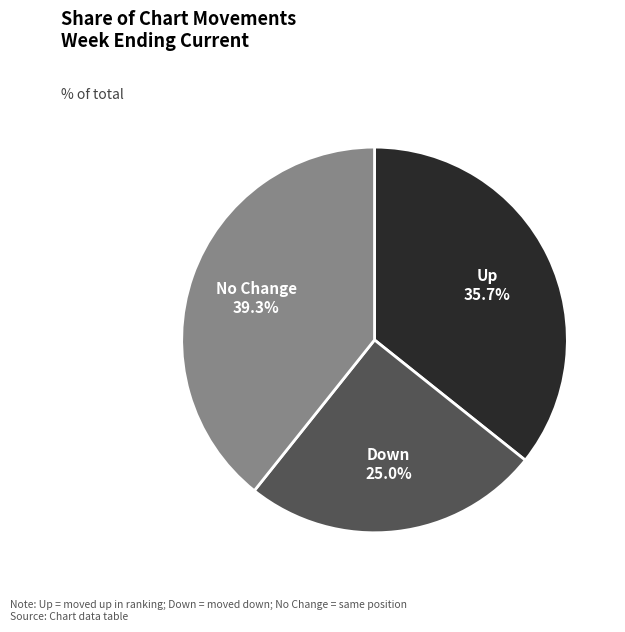

How many segments does this pie chart have?

3